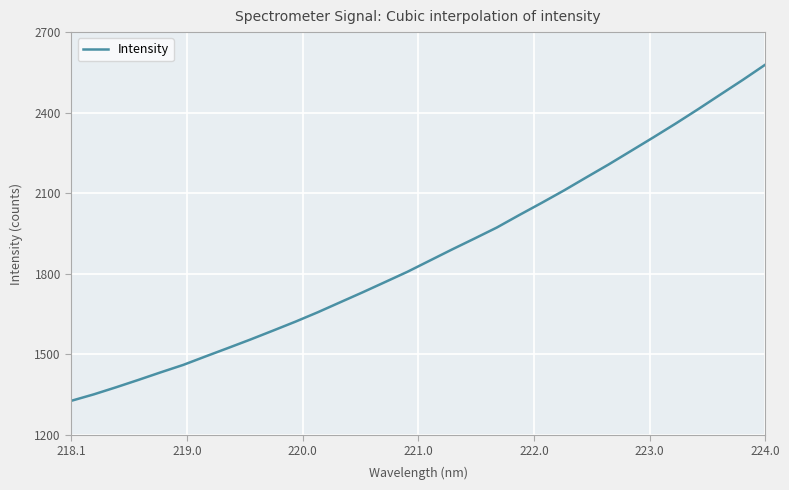

What is the maximum value shown in the chart?

2578.6